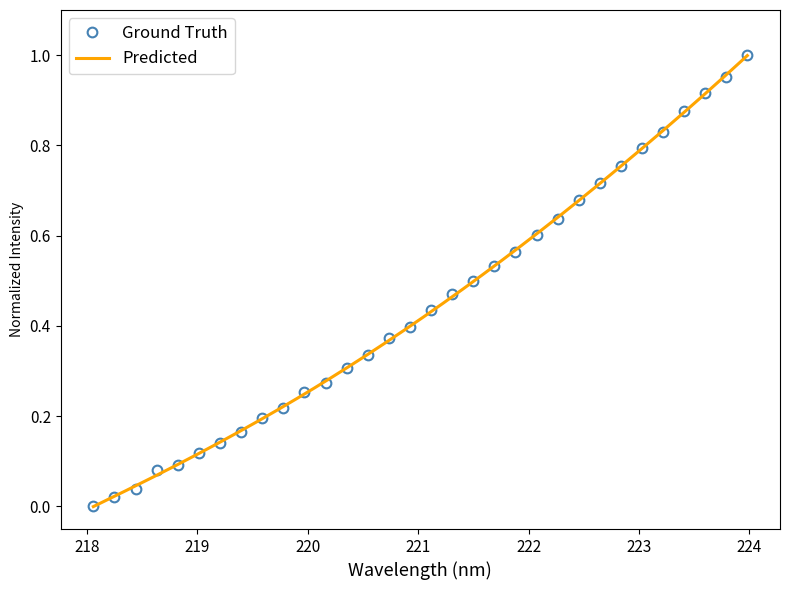

How many positive values does the Ground Truth series have?

31